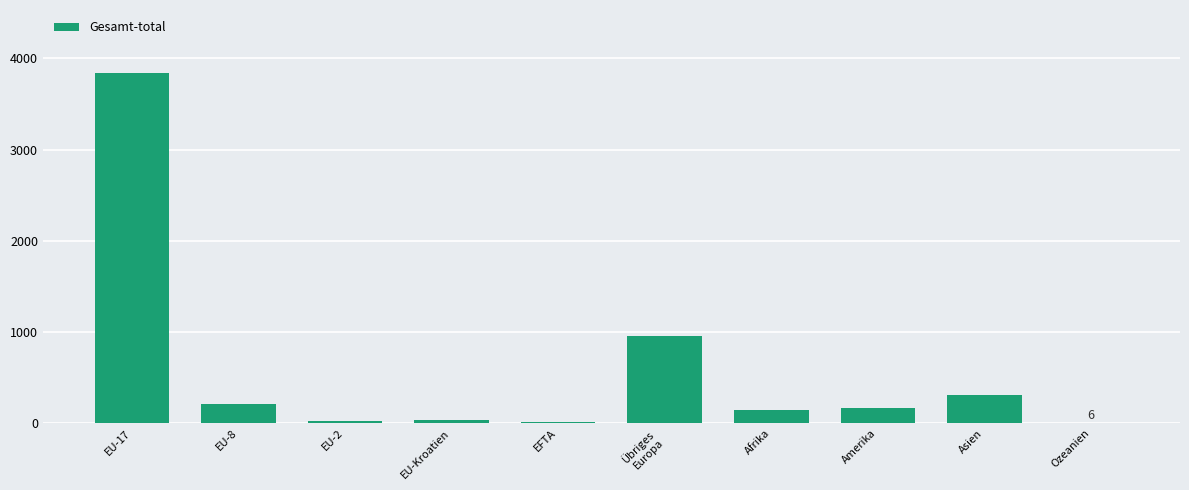

Approximately how many times larger is the value at EFTA compared to Amerika?

0.1